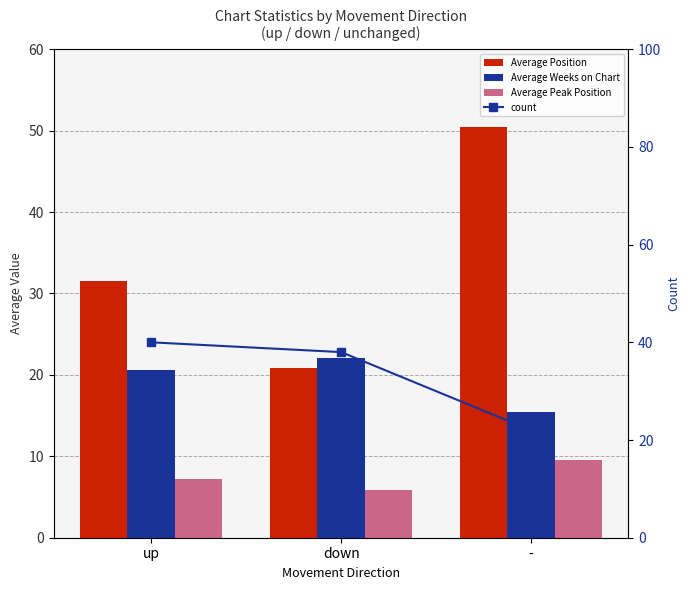

The Average Peak Position series shows 9.5 at -. True or false?

True